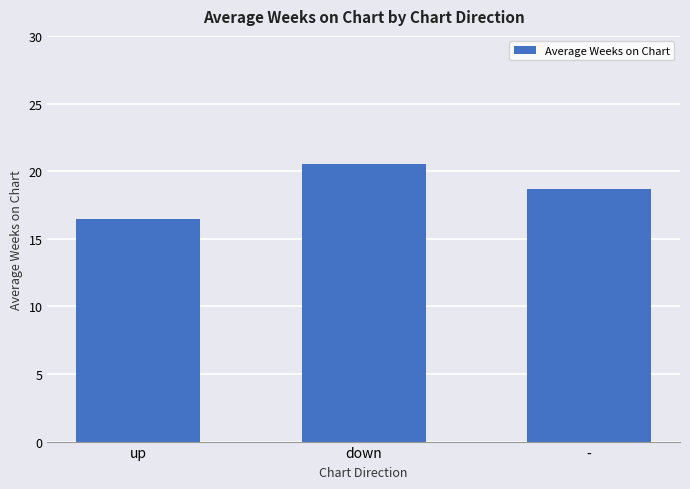

How many values are between 16 and 20?

2